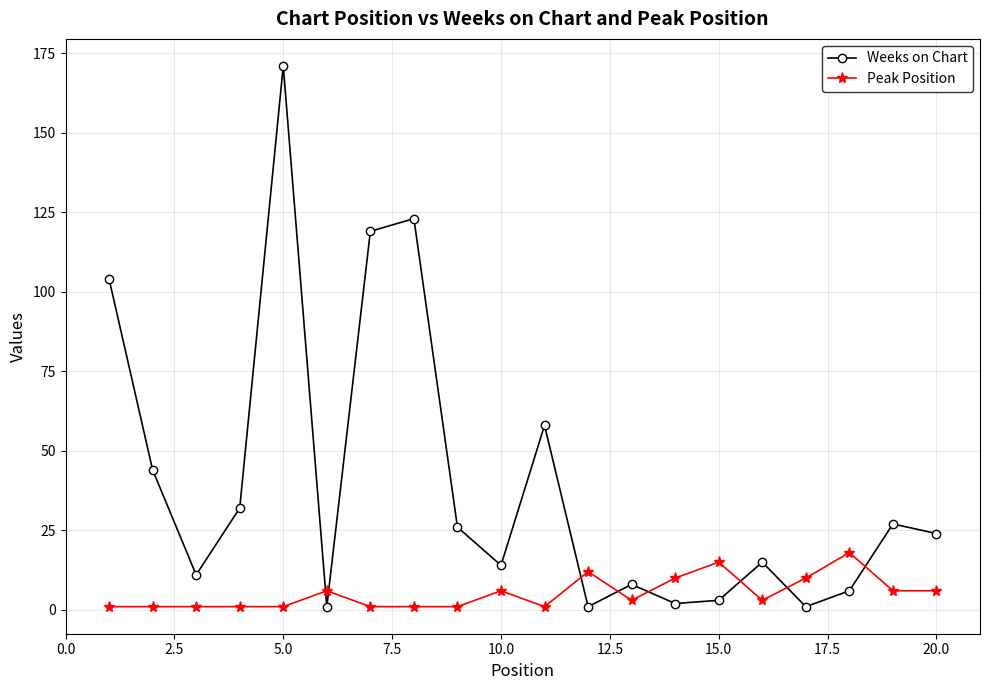

What is the average value of the Weeks on Chart series?

40